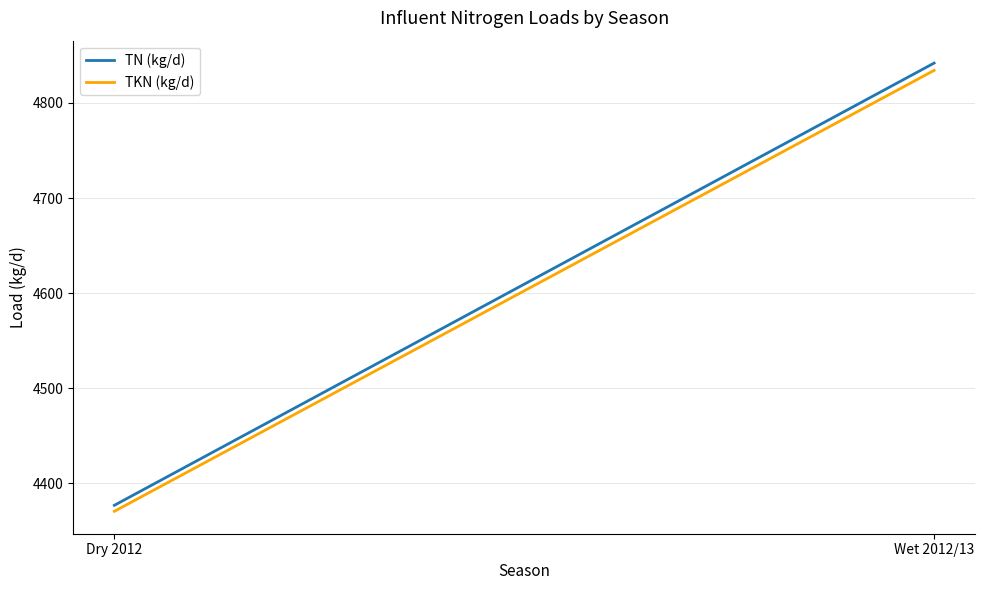

What is the difference between the highest and lowest values at Dry 2012?

6.3